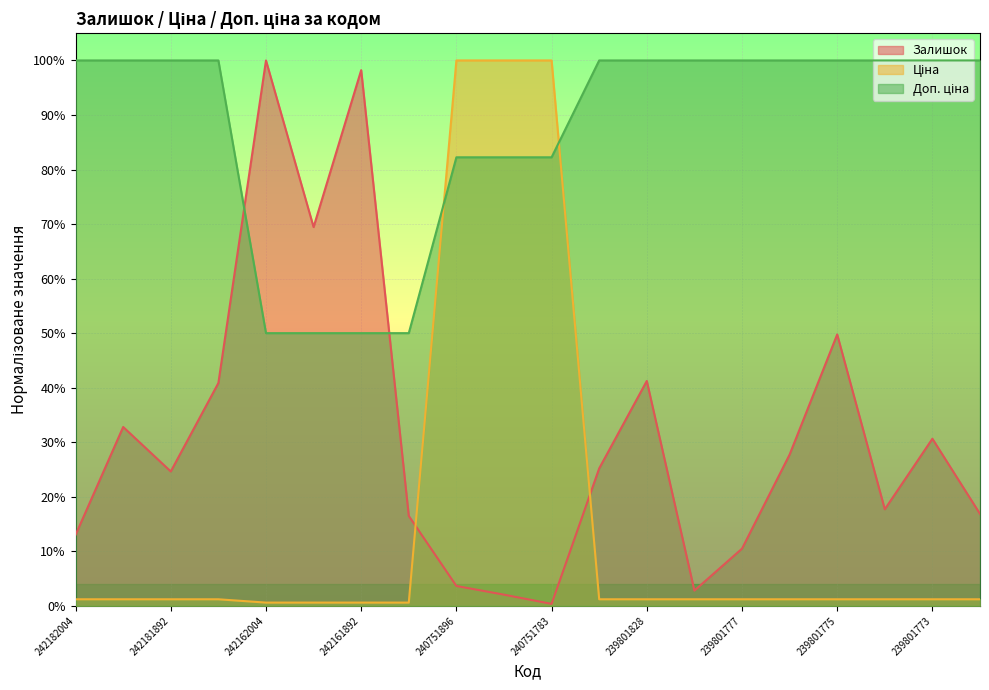

Reading left to right, extract all data points from this chart.

Залишок: 242182004=0.1	242181896=0.3	242181892=0.2	242181783=0.4	242162004=1.0	242161896=0.7	242161892=1.0	242161783=0.2	240751896=0.0	240751892=0.0	240751783=0.0	239801890=0.3	239801828=0.4	239801778=0.0	239801777=0.1	239801776=0.3	239801775=0.5	239801774=0.2	239801773=0.3	239801772=0.2
Ціна: 242182004=0.0	242181896=0.0	242181892=0.0	242181783=0.0	242162004=0.0	242161896=0.0	242161892=0.0	242161783=0.0	240751896=1.0	240751892=1.0	240751783=1.0	239801890=0.0	239801828=0.0	239801778=0.0	239801777=0.0	239801776=0.0	239801775=0.0	239801774=0.0	239801773=0.0	239801772=0.0
Доп. ціна: 242182004=1.0	242181896=1.0	242181892=1.0	242181783=1.0	242162004=0.5	242161896=0.5	242161892=0.5	242161783=0.5	240751896=0.8	240751892=0.8	240751783=0.8	239801890=1.0	239801828=1.0	239801778=1.0	239801777=1.0	239801776=1.0	239801775=1.0	239801774=1.0	239801773=1.0	239801772=1.0